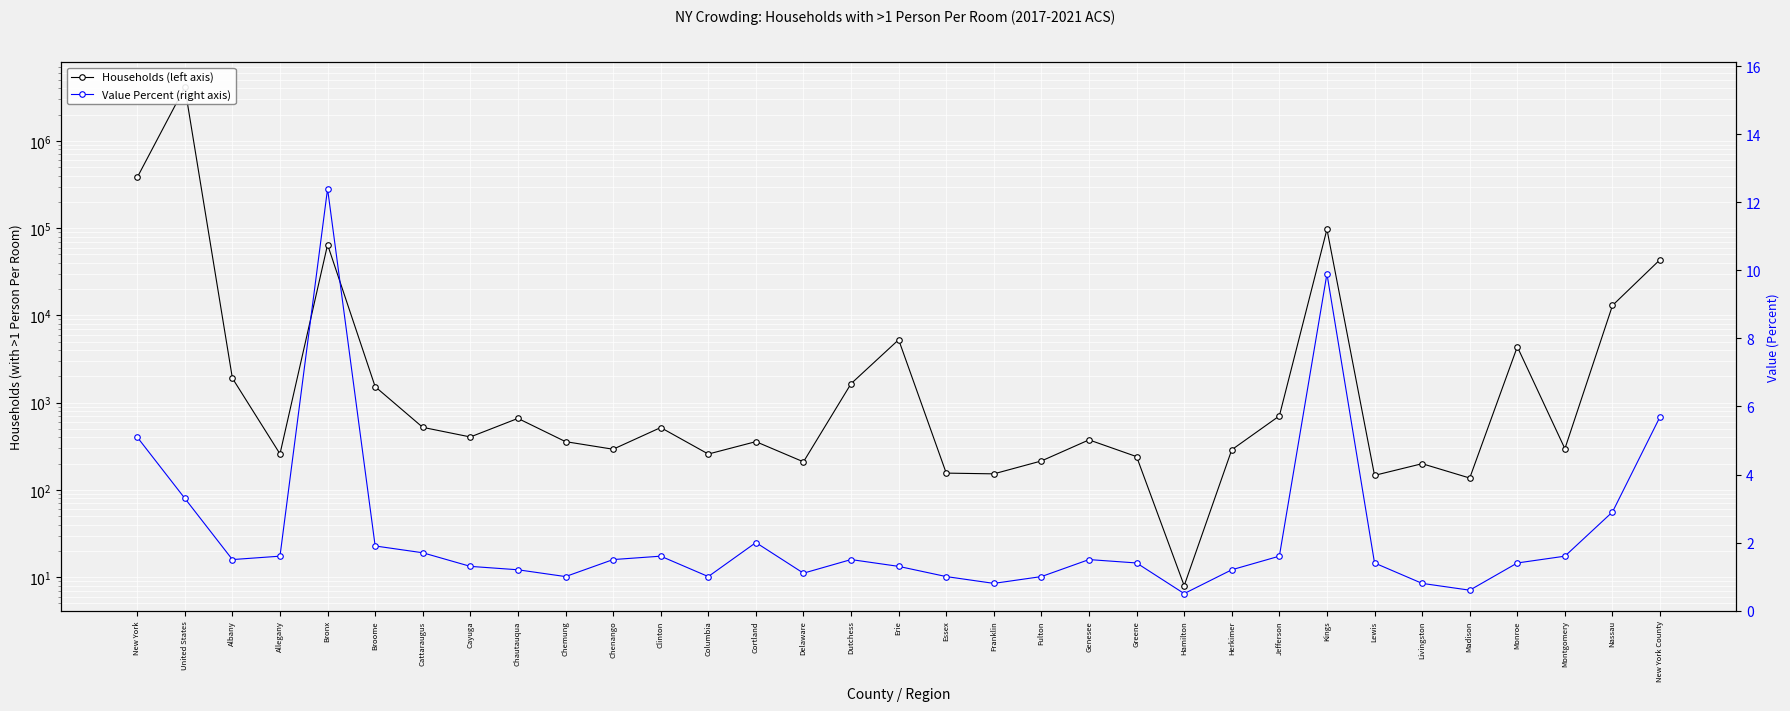

At how many categories does at least one series exceed 1212417?

1